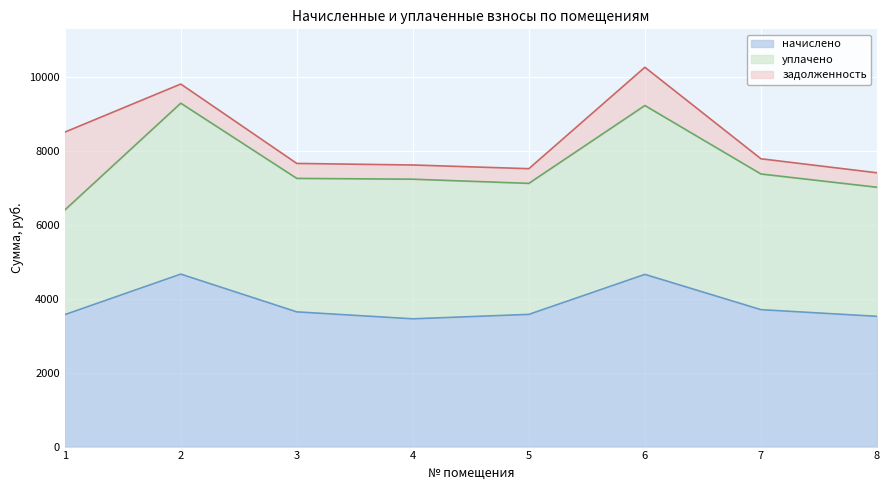

In уплачено, how many points are higher than both neighbors (excluding endpoints)?

3